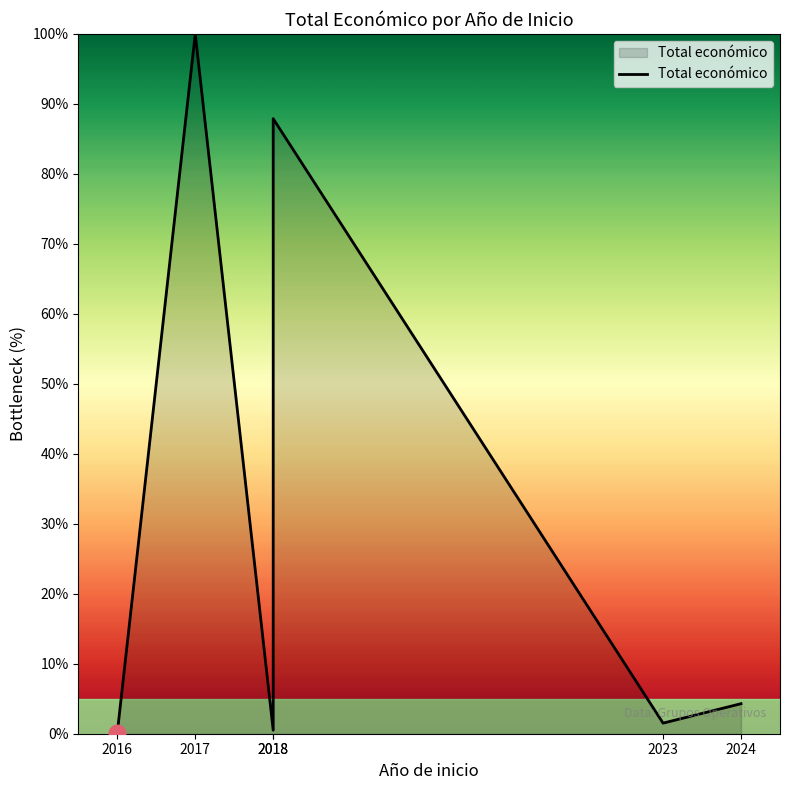

Which category has the highest value across all series?

2017